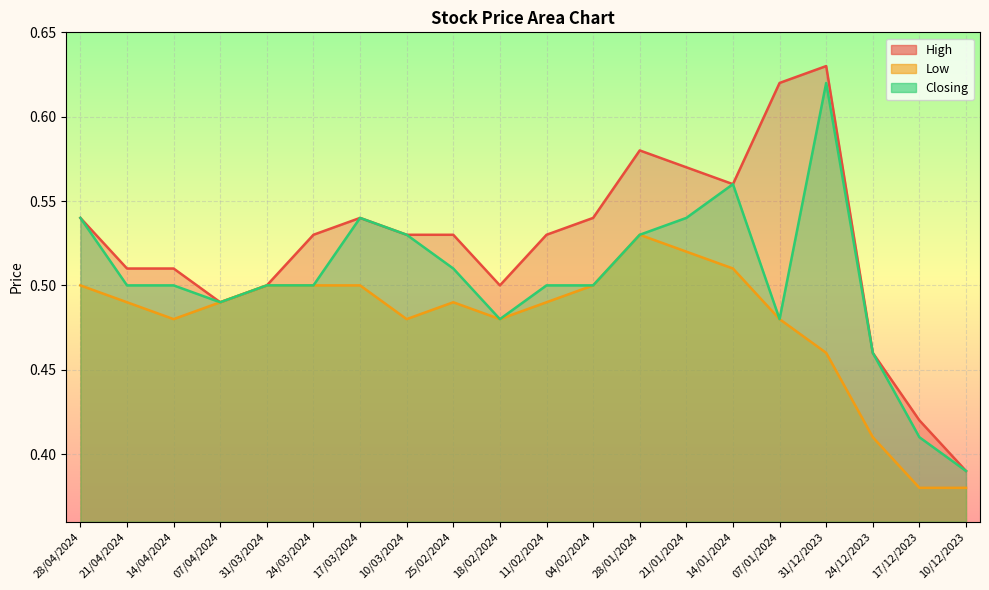

What is the total value across all series at 17/03/2024?

1.6